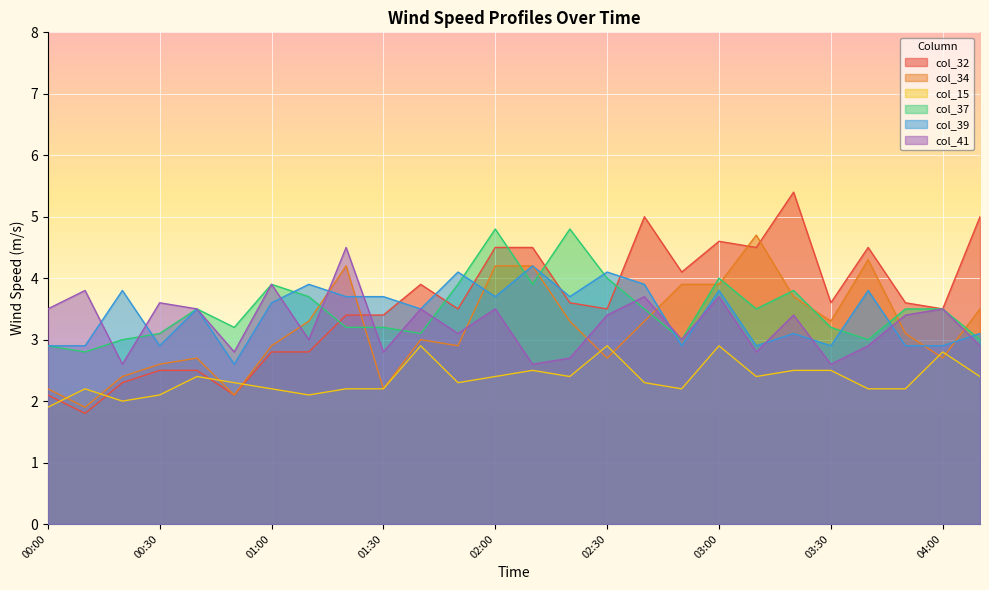

Which series ends up on top after the final intersection of col_39 and col_41?

col_39